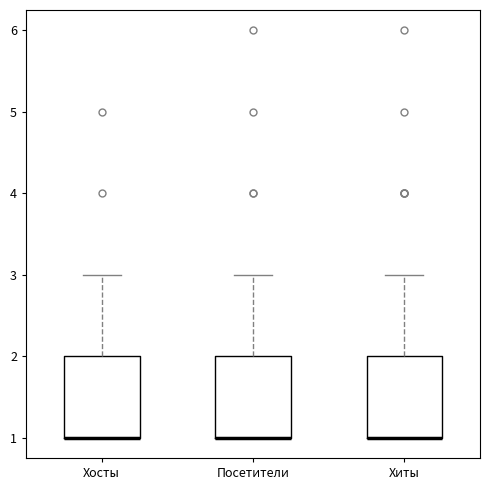

Where is the lower edge of the box for Посетители on the y-axis? The values are not printed on the chart, so give them approximately, as read against the axis.

1